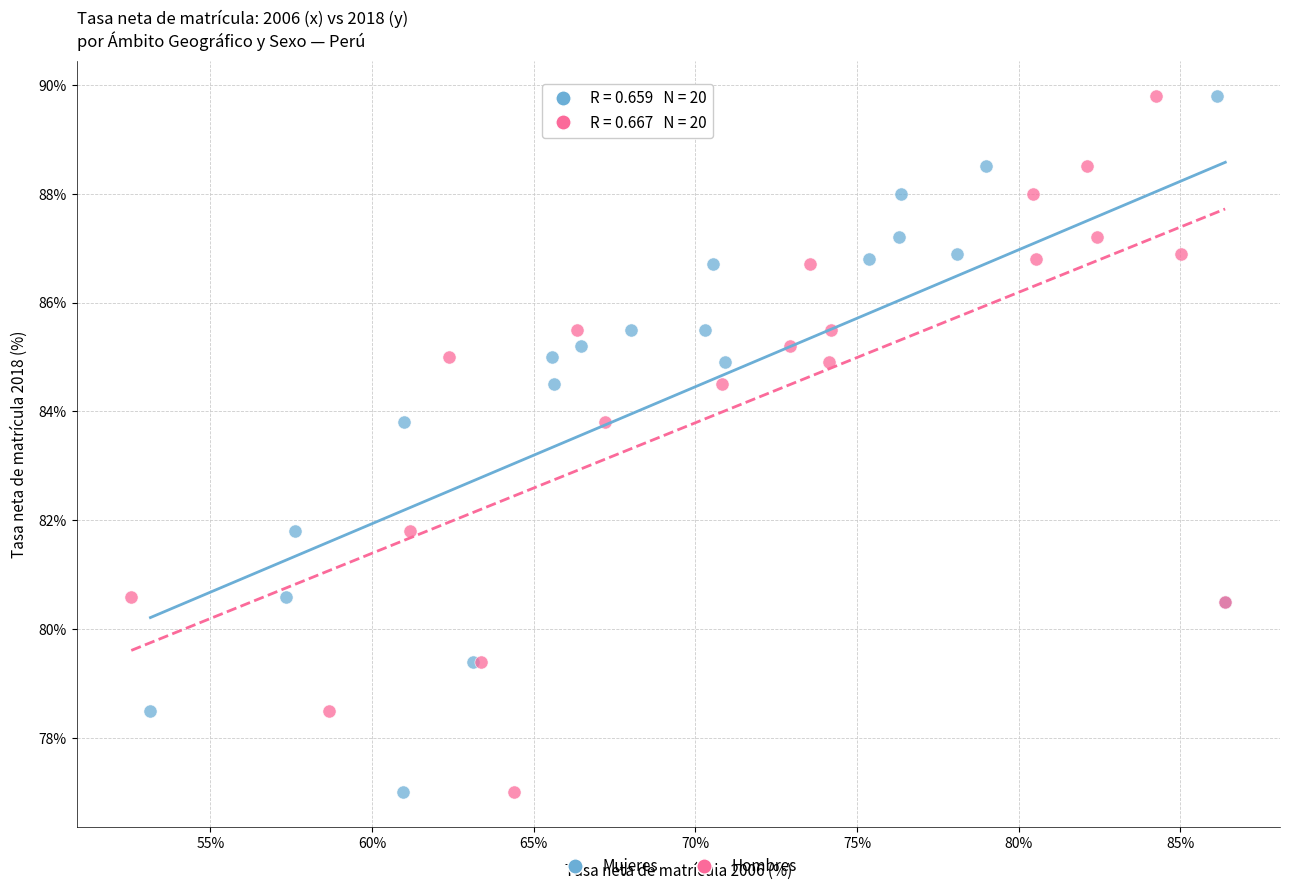

What are all the series names shown in the legend?

Mujeres, Hombres